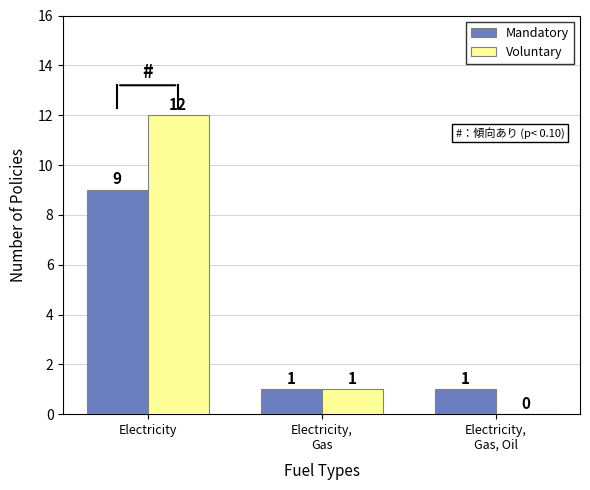

Which series changed the most between Electricity,
Gas and Electricity,
Gas, Oil?

Voluntary